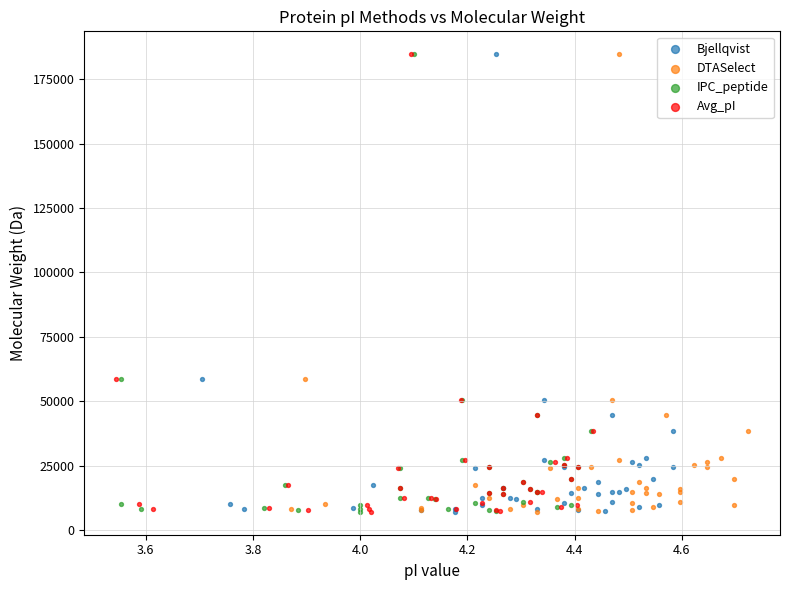

What are all the series names shown in the legend?

Bjellqvist, DTASelect, IPC_peptide, Avg_pI